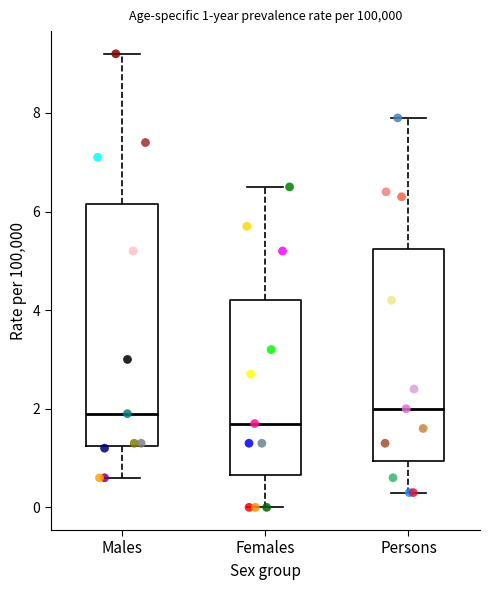

Comparing the boxes themselves (not the whiskers), which one is the tallest?

Males